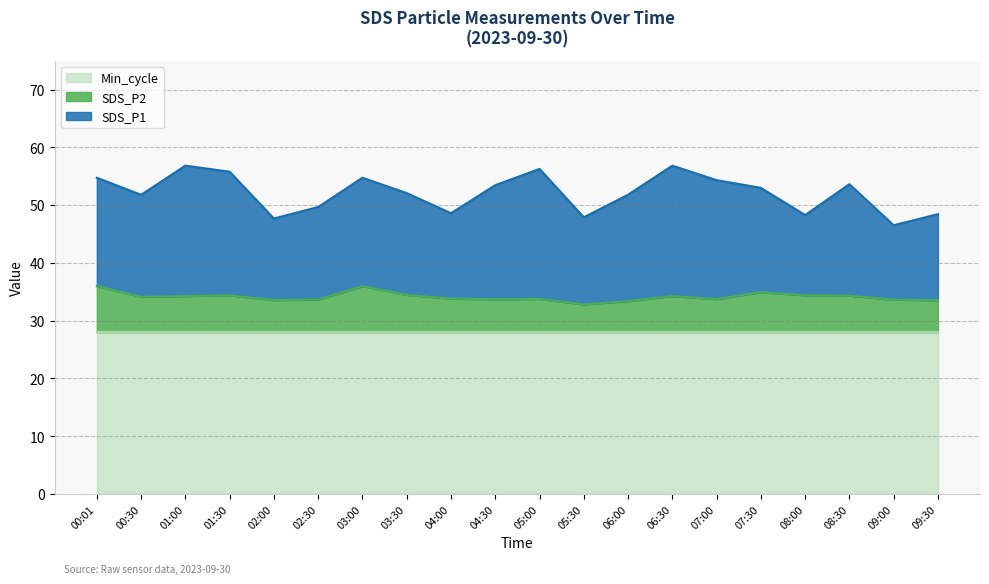

True or false: SDS_P1 and SDS_P2 cross at least once.

False